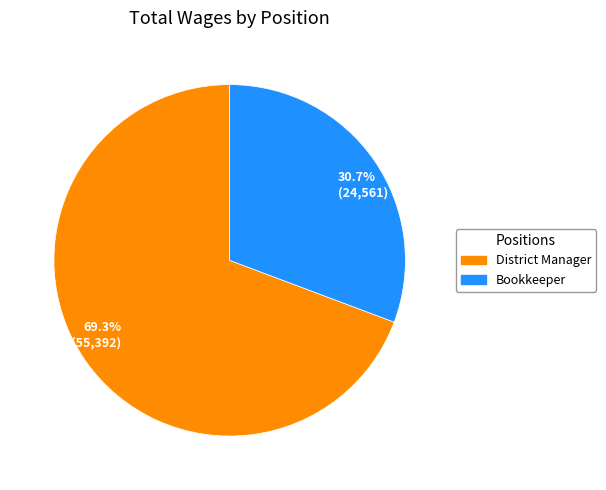

Combined, do 30.7% (24,561) and 69.3% (55,392) account for over 50%?

Yes